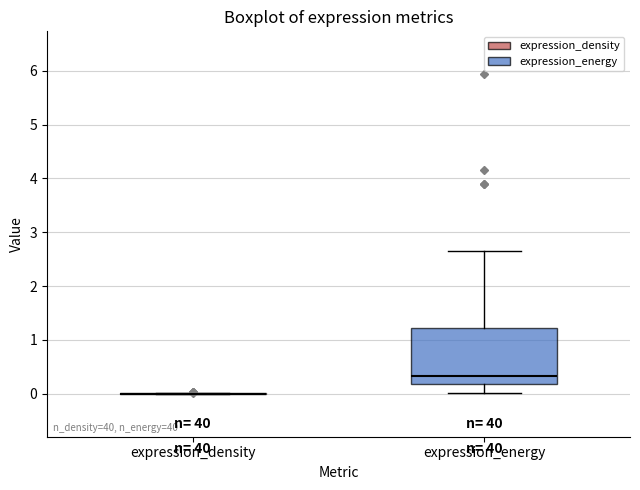

Where is the lower edge of the box for expression_energy on the y-axis? The values are not printed on the chart, so give them approximately, as read against the axis.

0.2